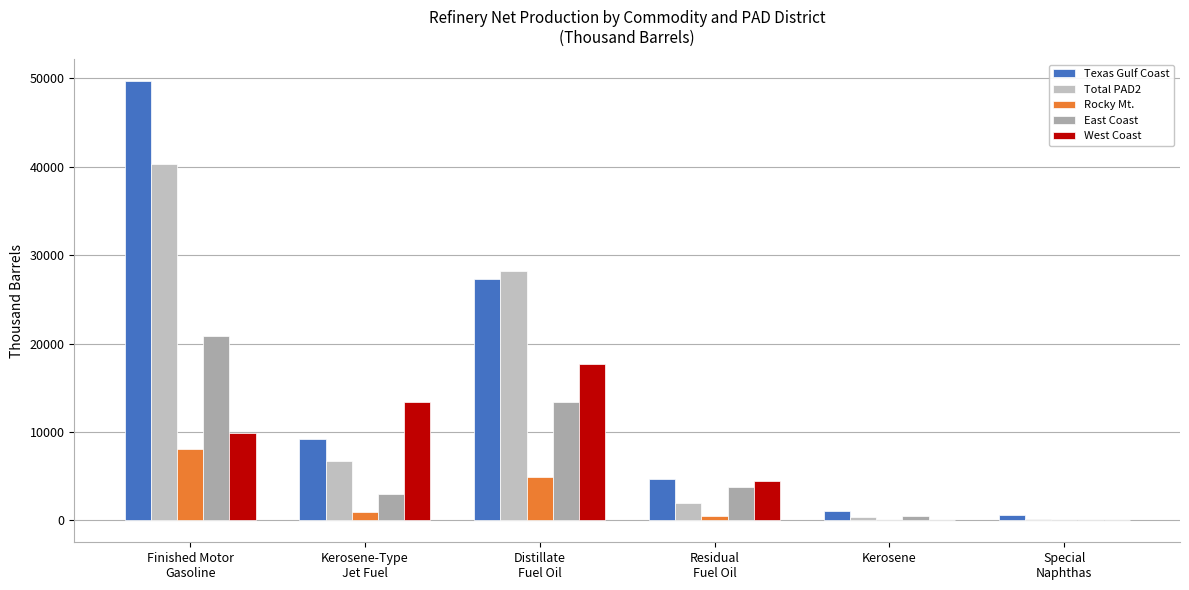

Which series has the widest spread of values?

Texas Gulf Coast